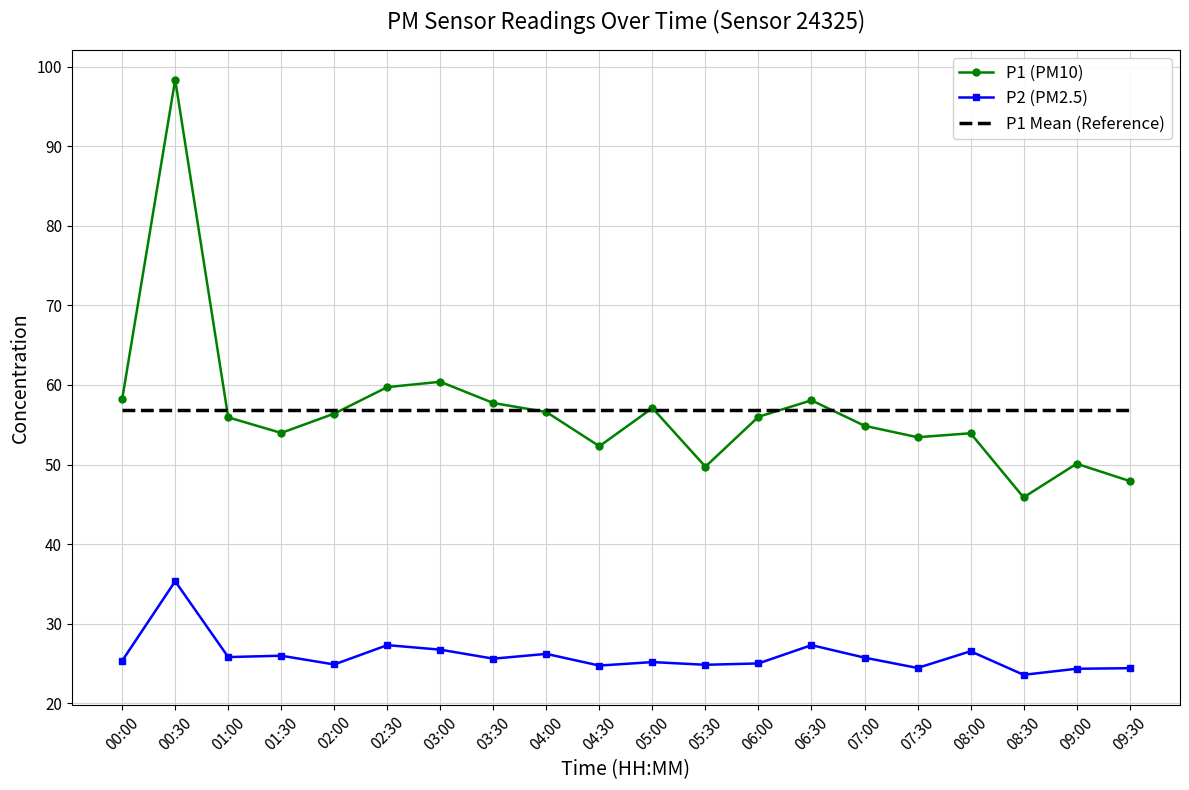

True or false: P1 Mean (Reference) and P2 (PM2.5) cross at least once.

False